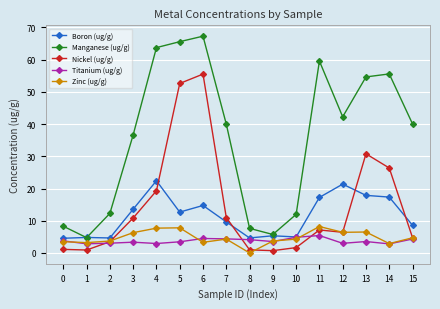

How many categories are shown in the chart?

16